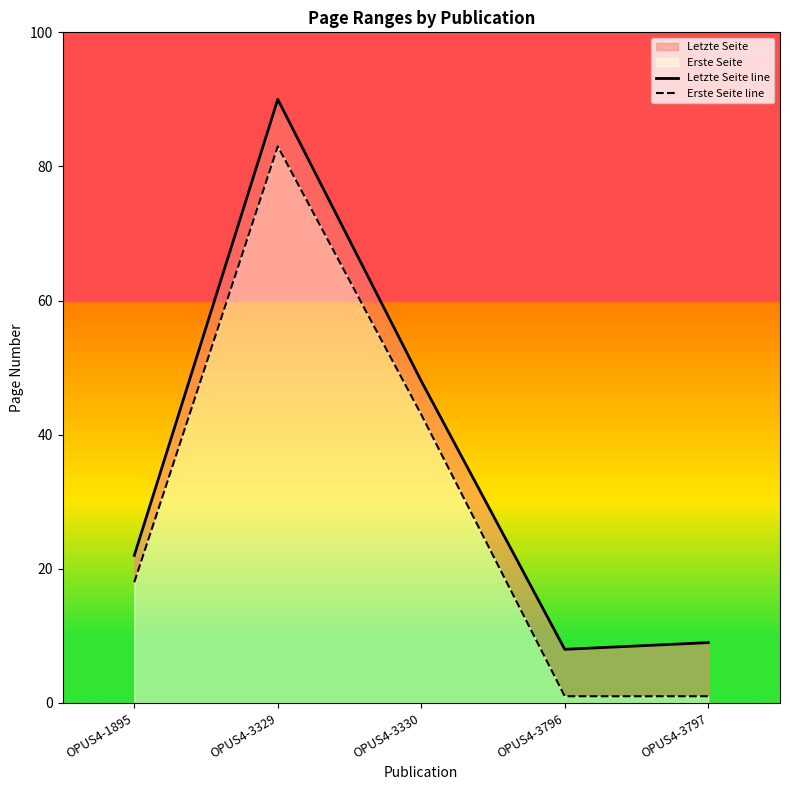

What are all the series names shown in the legend?

Letzte Seite line, Erste Seite line